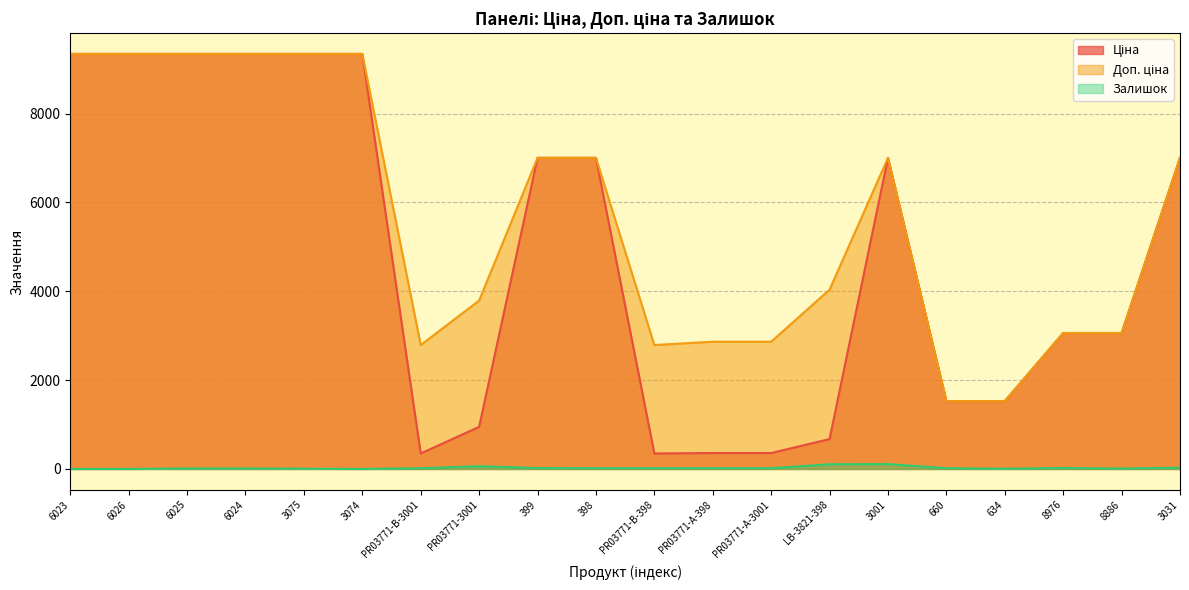

What is the label of the 15th point from the left?

3001